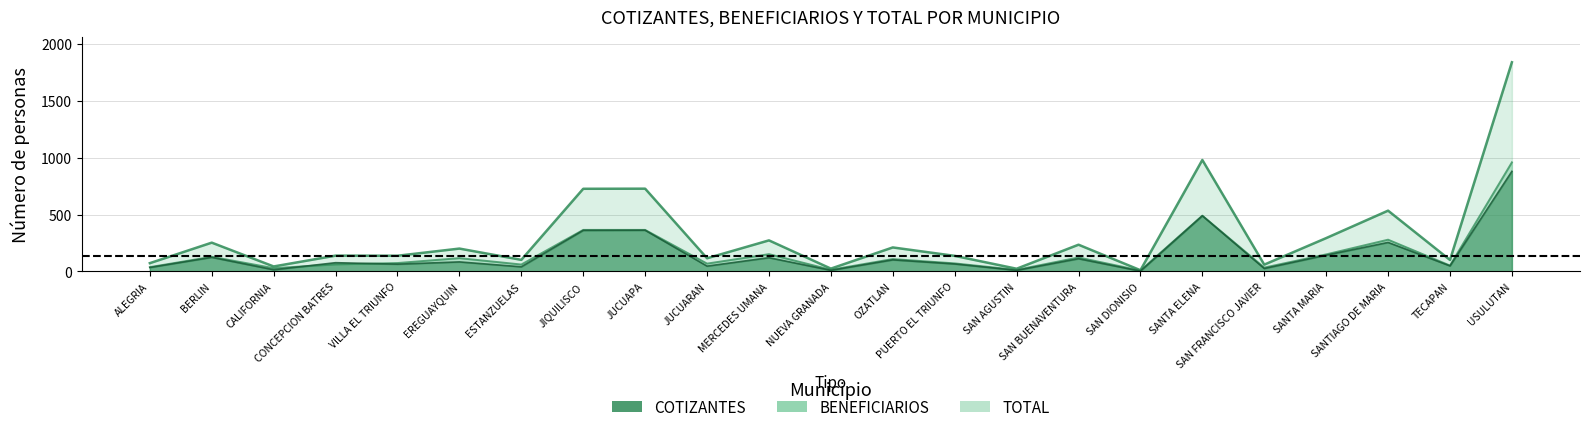

True or false: TOTAL and BENEFICIARIOS intersect in this chart.

False